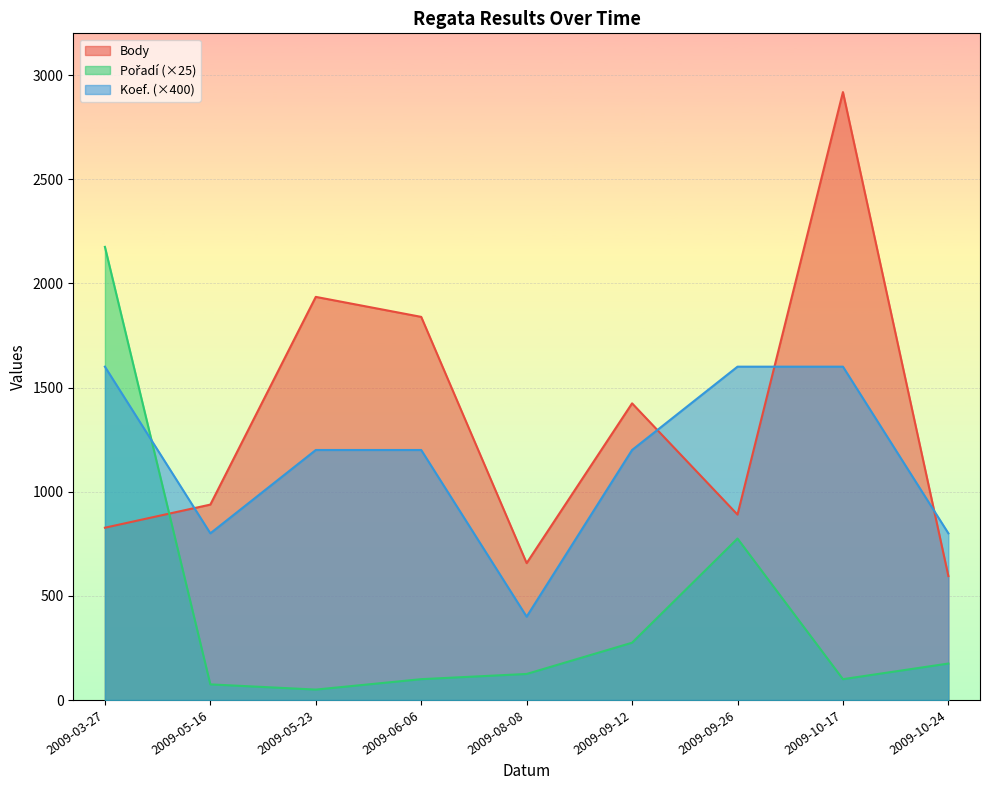

What is the difference between the Pořadí values at 2009-09-26 and 2009-05-16?

700